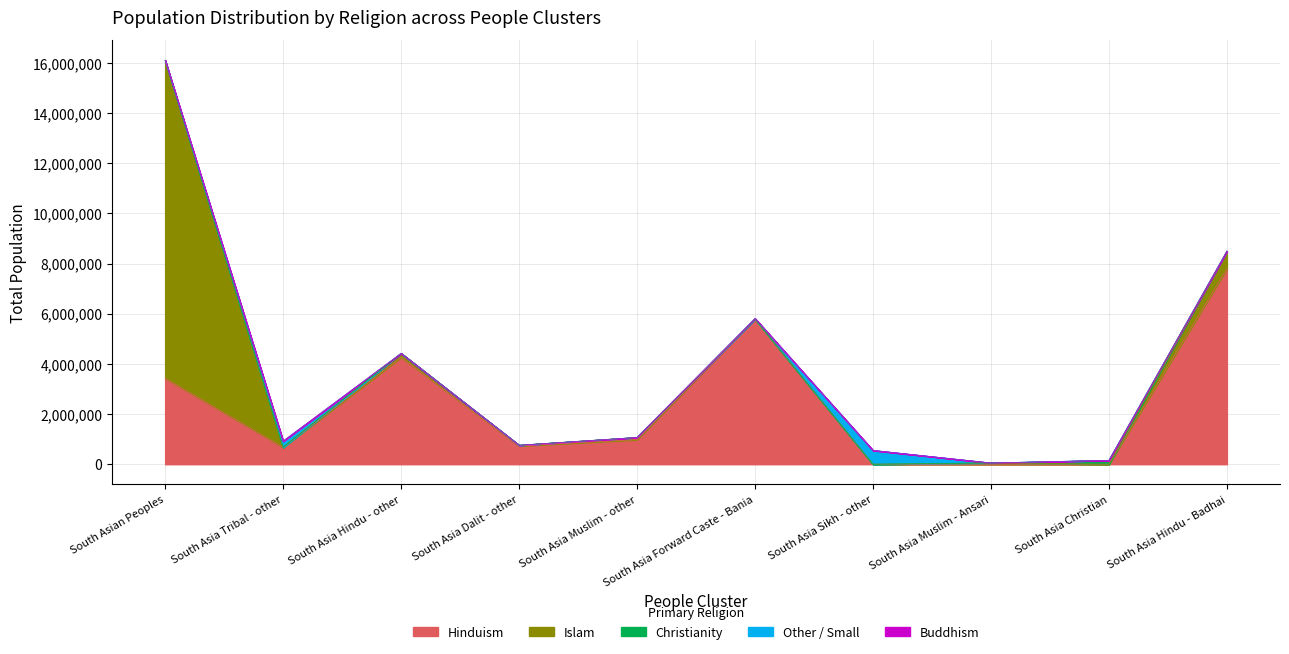

What is the label of the 8th point from the left?

South Asia Muslim - Ansari